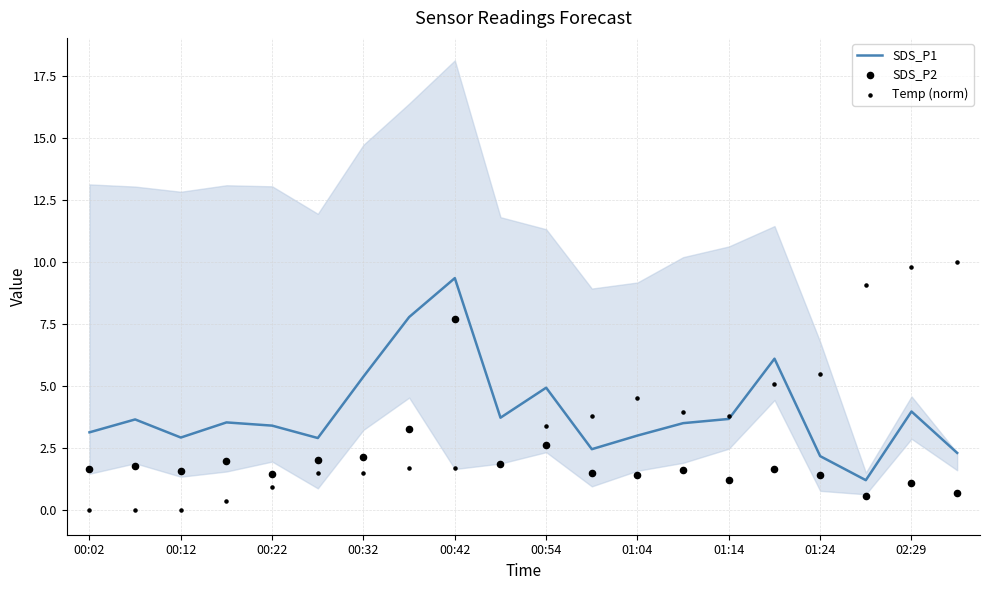

At which label does SDS_P1 reach its peak?

00:42